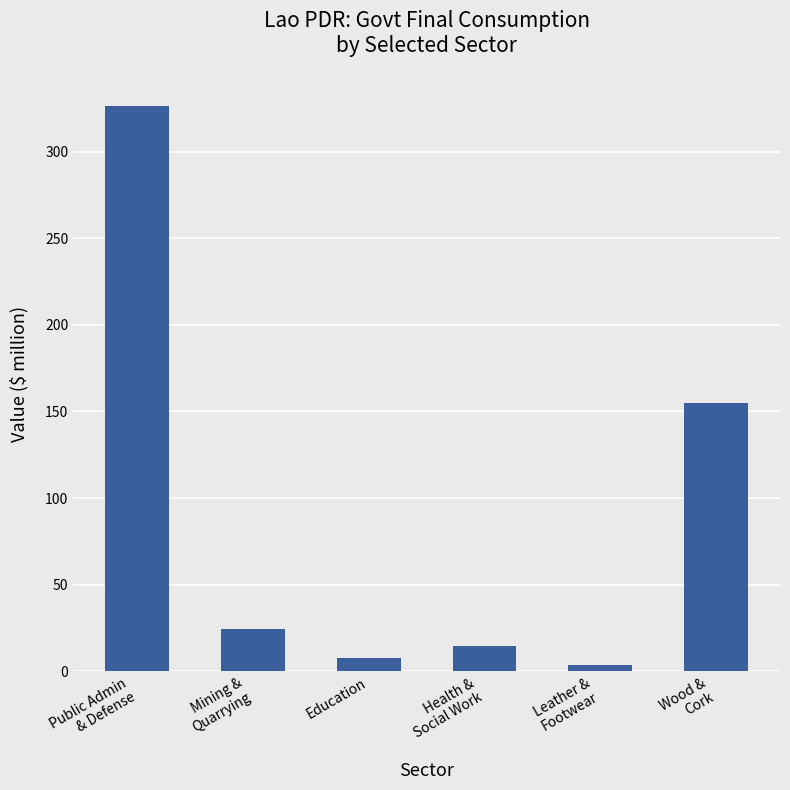

What is the sum of the values at Health &
Social Work and Education?

22.1